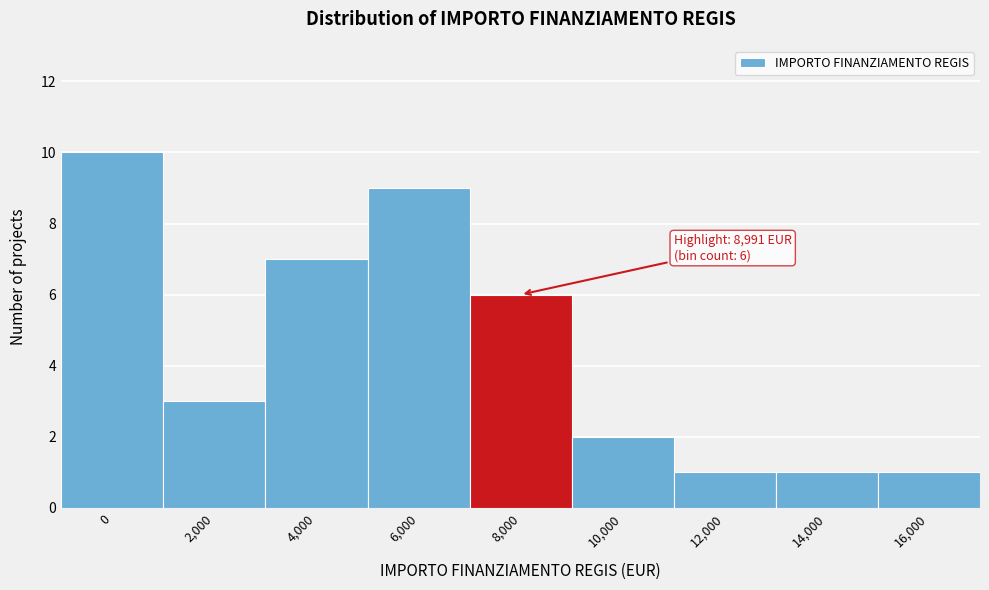

Reading left to right, extract all data points from this chart.

0=10	2,000=3	4,000=7	6,000=9	8,000=6	10,000=2	12,000=1	14,000=1	16,000=1